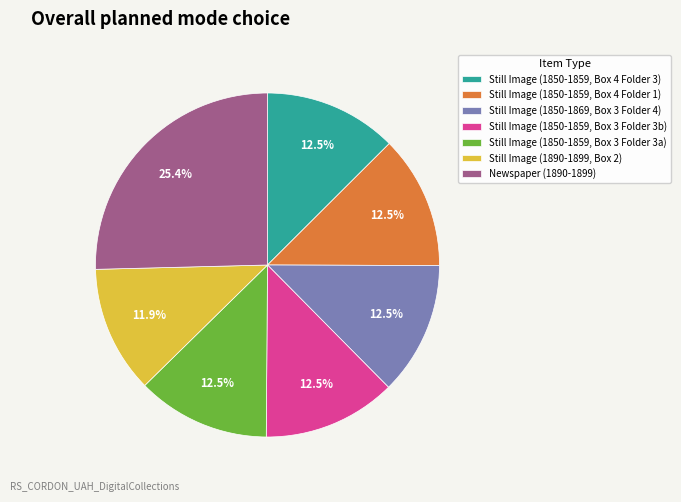

Is the sum of Newspaper (1890-1899) and Still Image (1850-1859, Box 4 Folder 3) greater than half?

No